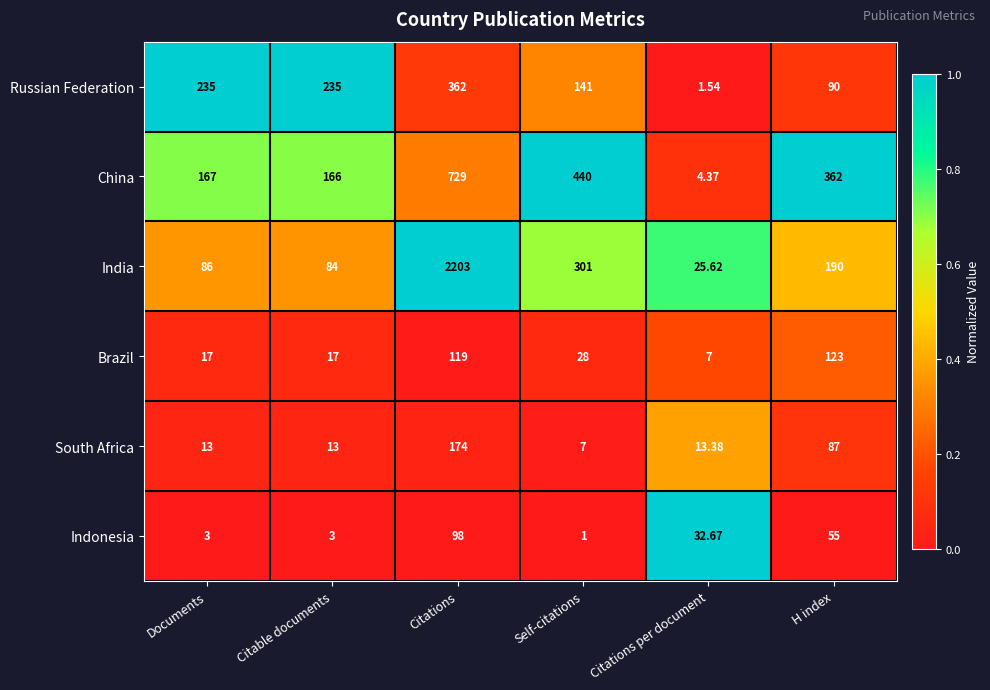

List the series in order of their peak value, lowest first.

Indonesia, Brazil, South Africa, Russian Federation, China, India